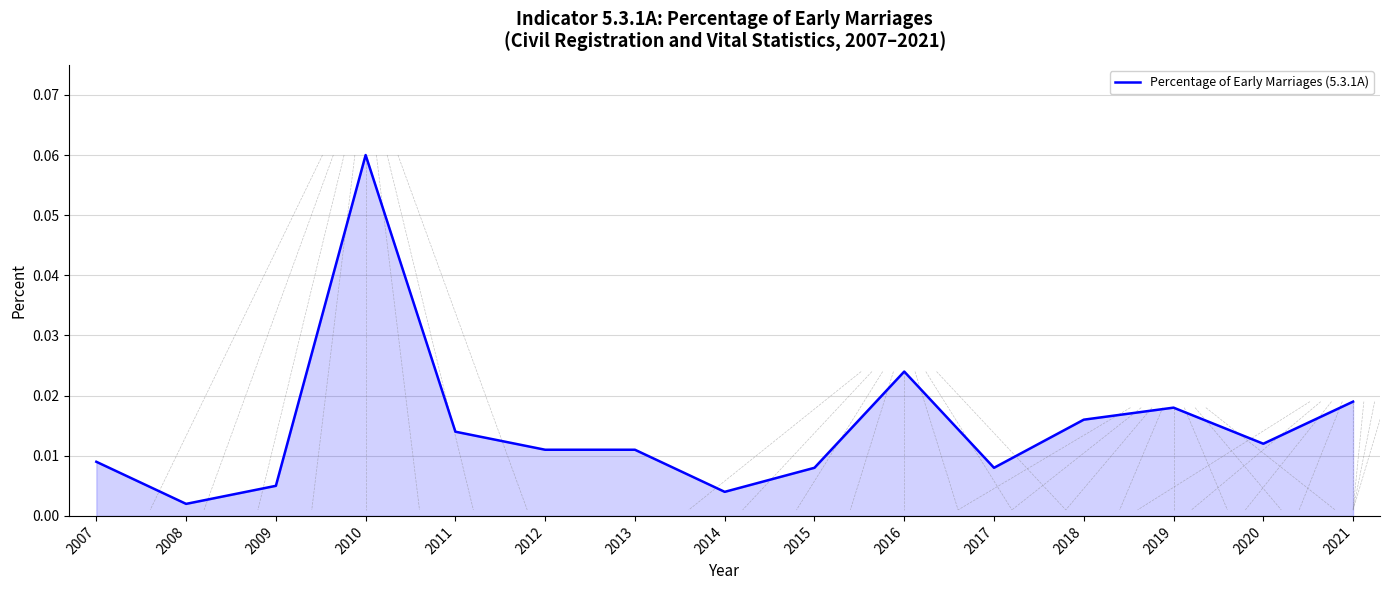

At which category does the data reach its first local valley?

2008